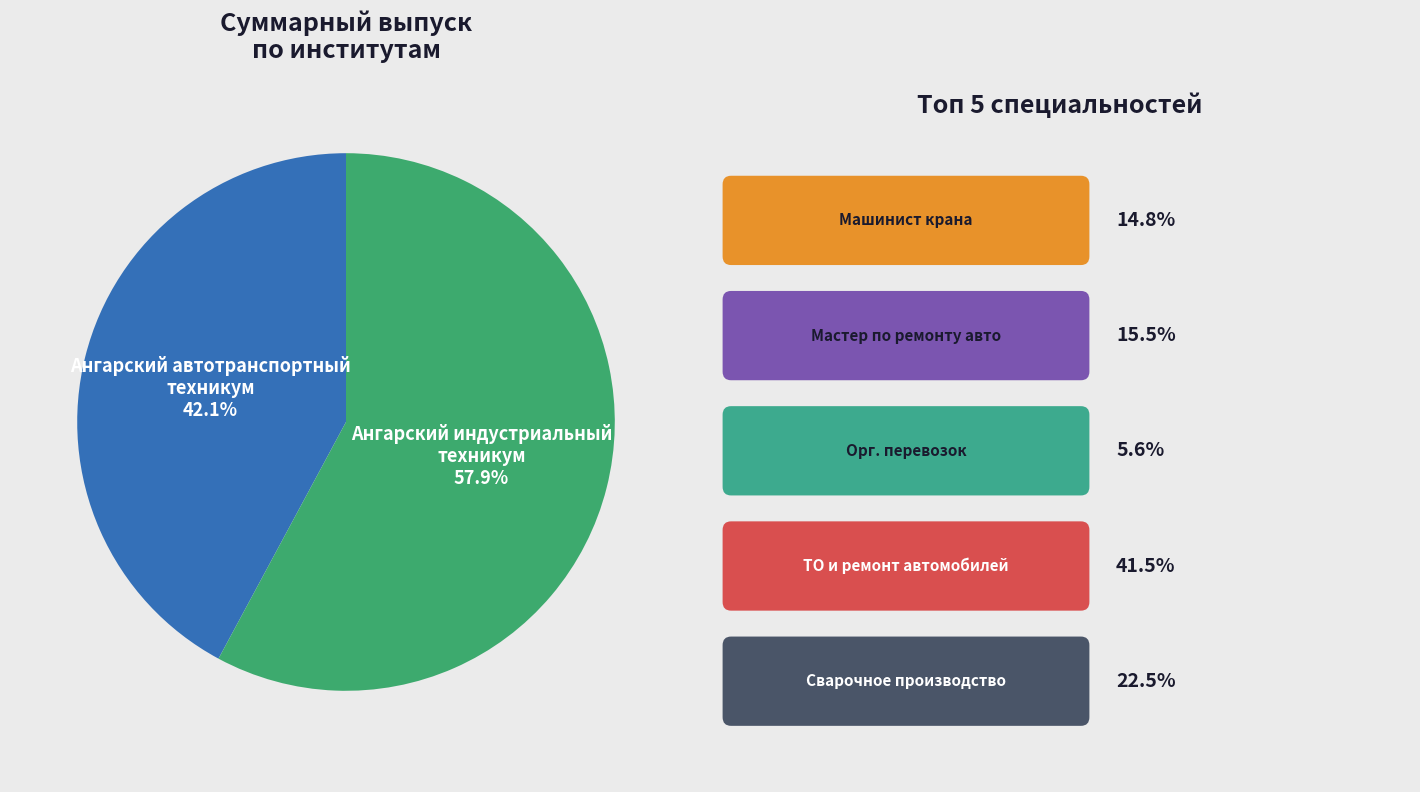

Is there a majority slice in this chart?

Yes